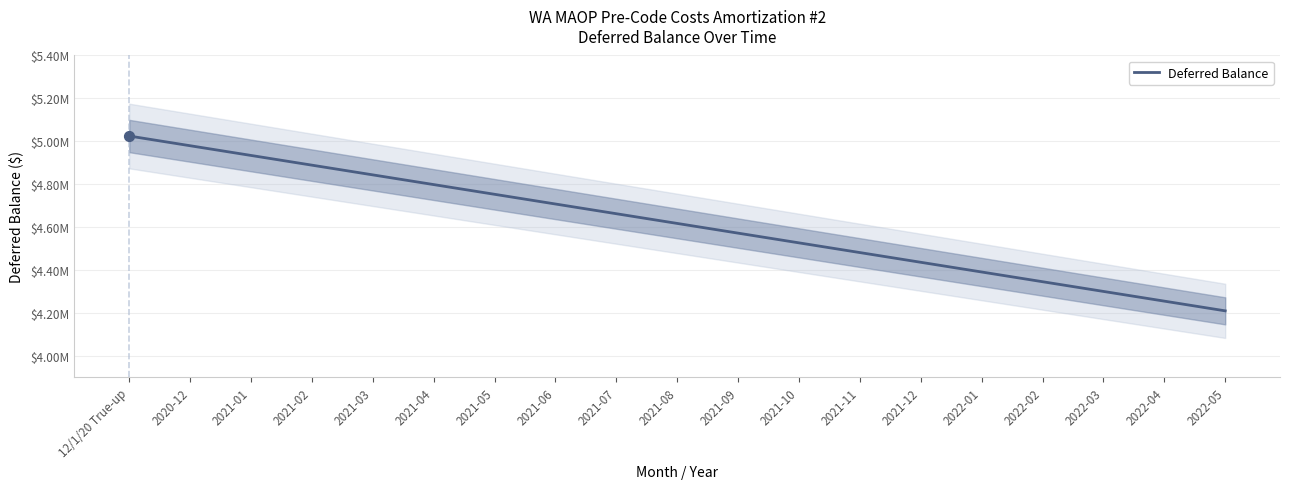

Approximately how many times larger is the value at 2021-04 compared to 2020-12?

1.0